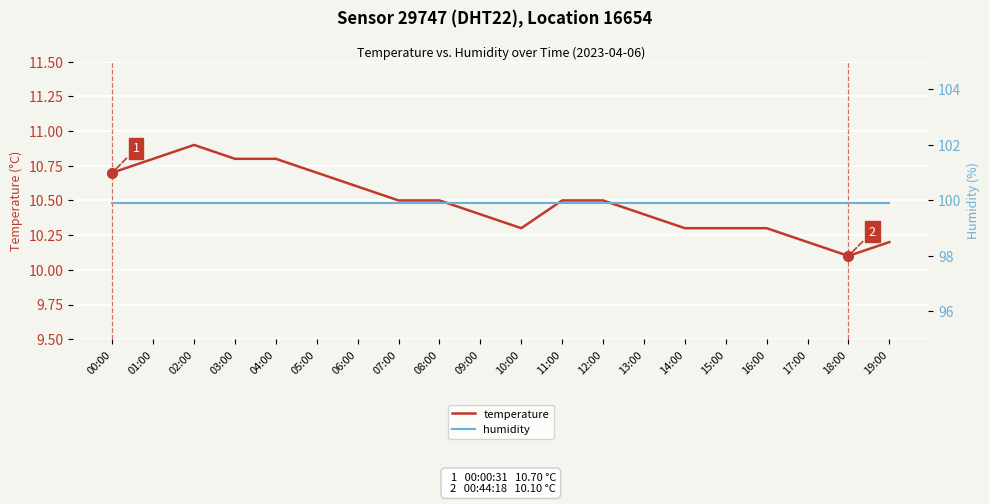

Reading left to right, list all the values displayed in this chart.

temperature: 10.7	10.8	10.9	10.8	10.8	10.7	10.6	10.5	10.5	10.4	10.3	10.5	10.5	10.4	10.3	10.3	10.3	10.2	10.1	10.2
humidity: 99.9	99.9	99.9	99.9	99.9	99.9	99.9	99.9	99.9	99.9	99.9	99.9	99.9	99.9	99.9	99.9	99.9	99.9	99.9	99.9